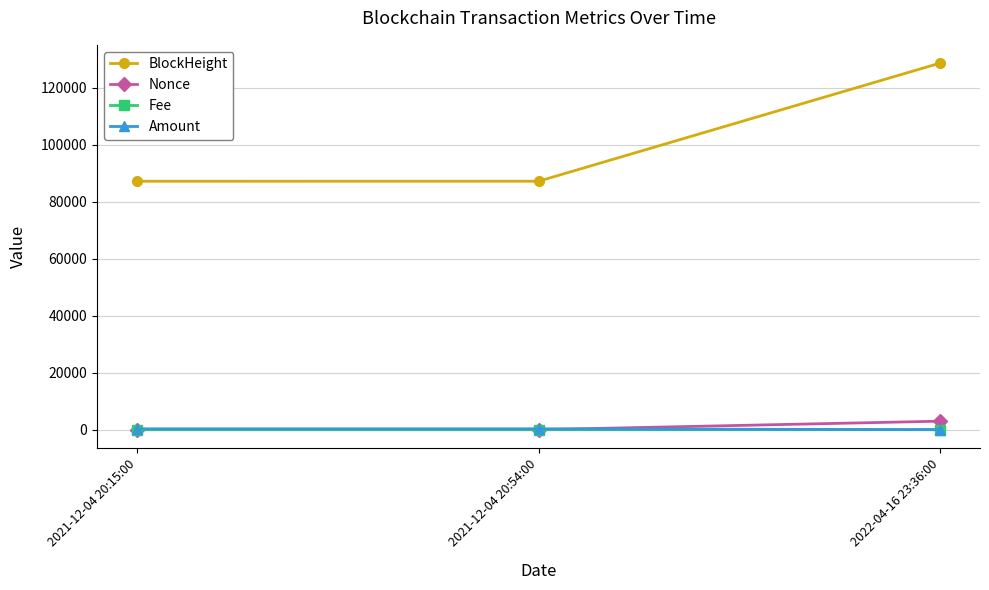

What is the label of the 3rd point from the left?

2022-04-16 23:36:00